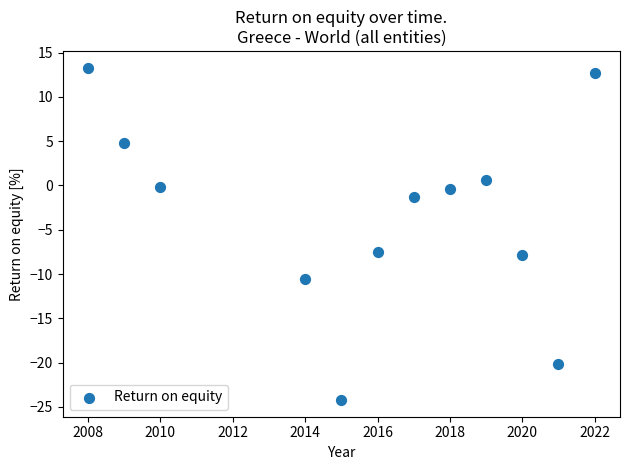

What is the average Y value?

-3.4